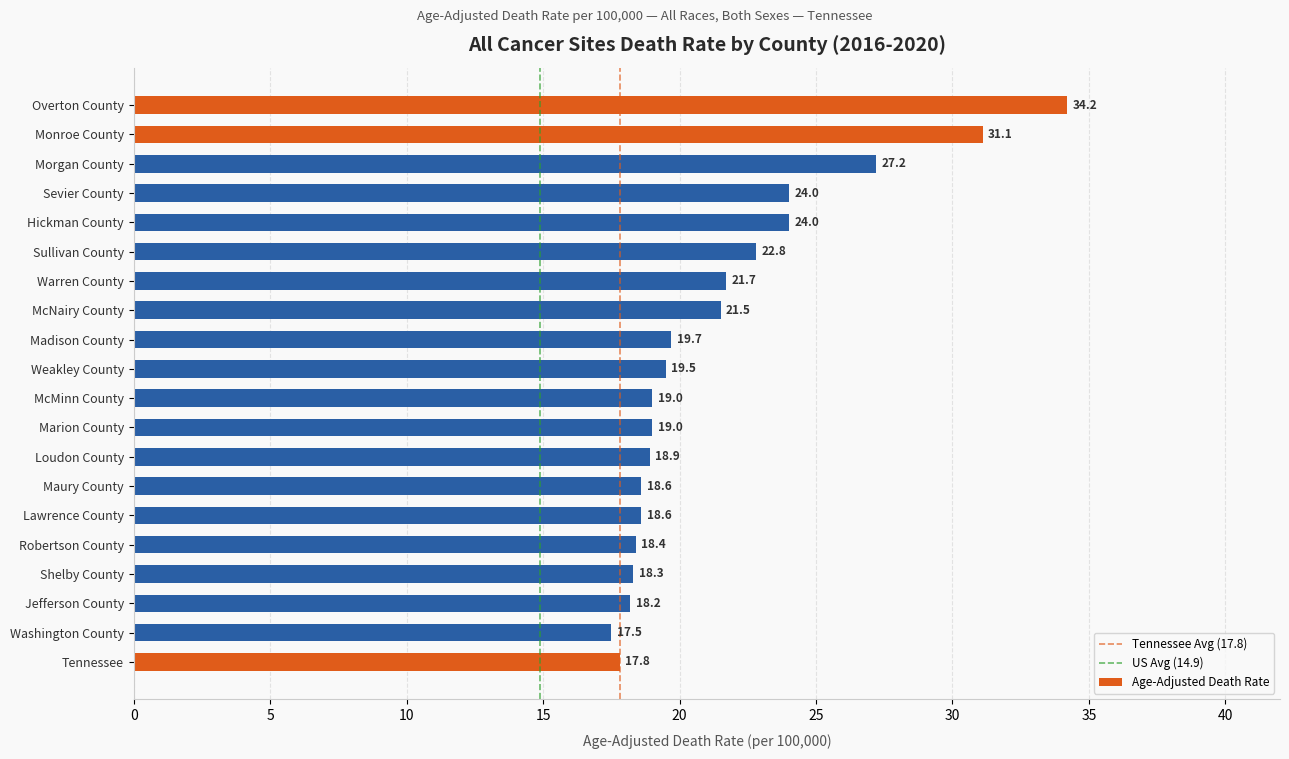

Approximately how many times larger is the value at Robertson County compared to Madison County?

0.9